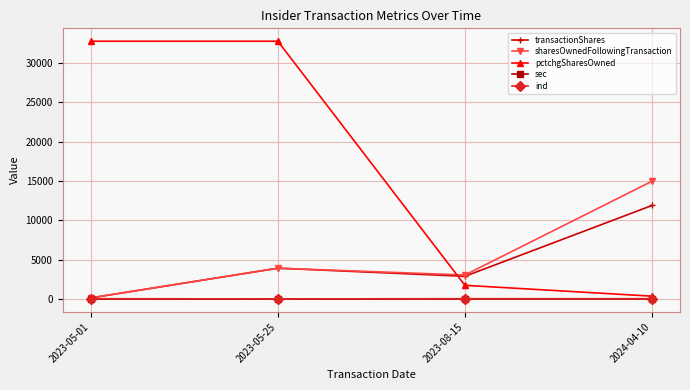

True or false: sharesOwnedFollowingTransaction has more than 2 points higher than both neighbors.

False